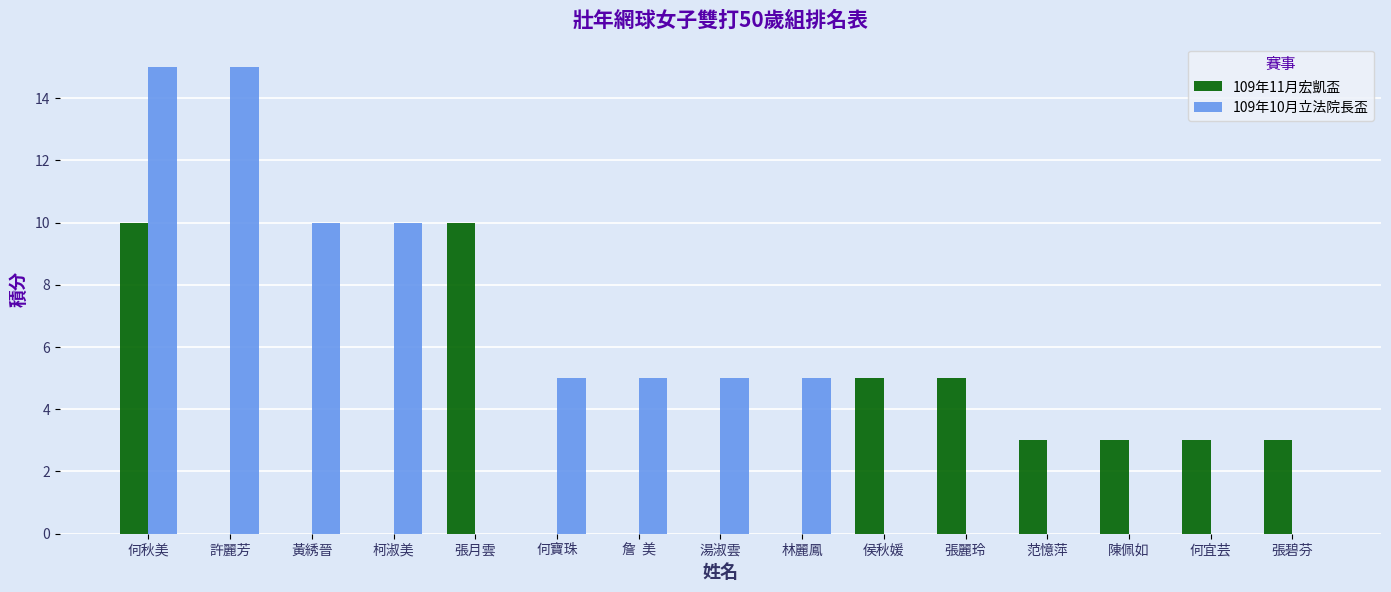

True or false: 109年11月宏凱盃 has a value of 14 at 何秋美.

False